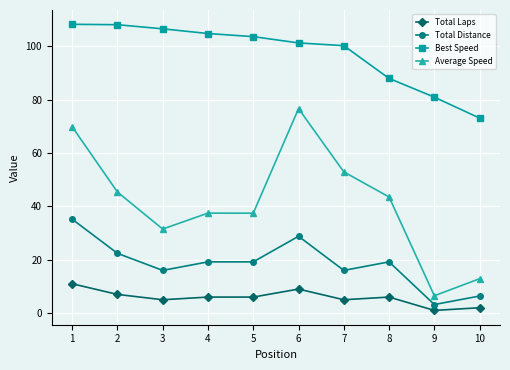

Which series changed the most between 4 and 7?

Average Speed